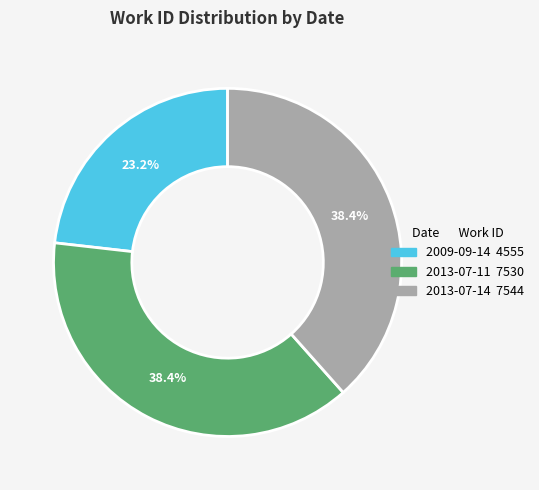

The 2013-07-11 slice represents 38% of the pie. True or false?

True